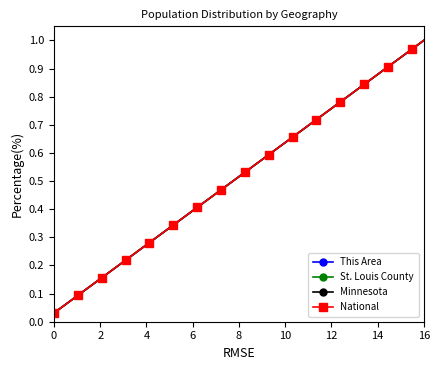

What is the sum of all National values?

16.5